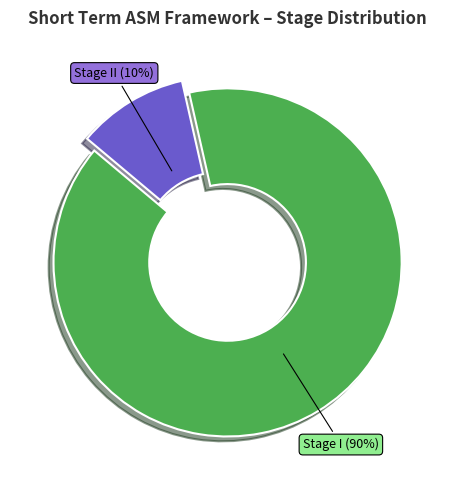

What is the largest slice in the pie chart?

Stage I